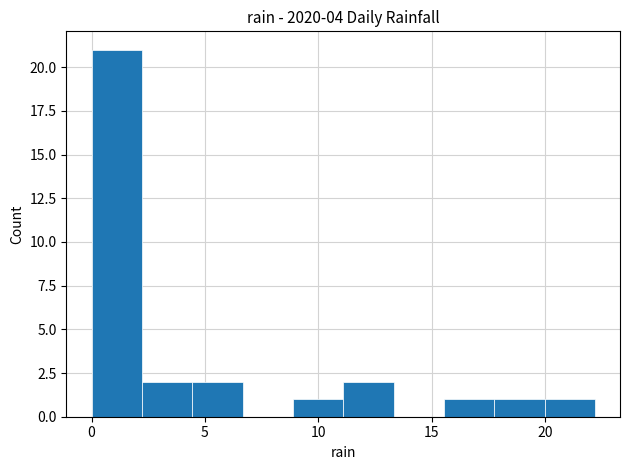

Reading left to right, list every bar in this chart as the range it spans on the x-axis followed by its height. Neither the bar edges nor the heights are printed on the chart, so give them approximately, as read against the axes.

0.0 to 2.0: 21
2.0 to 4.5: 2
4.5 to 6.5: 2
6.5 to 9.0: 0
9.0 to 11.0: 1
11.0 to 13.5: 2
13.5 to 15.5: 0
15.5 to 18.0: 1
18.0 to 20.0: 1
20.0 to 22.0: 1